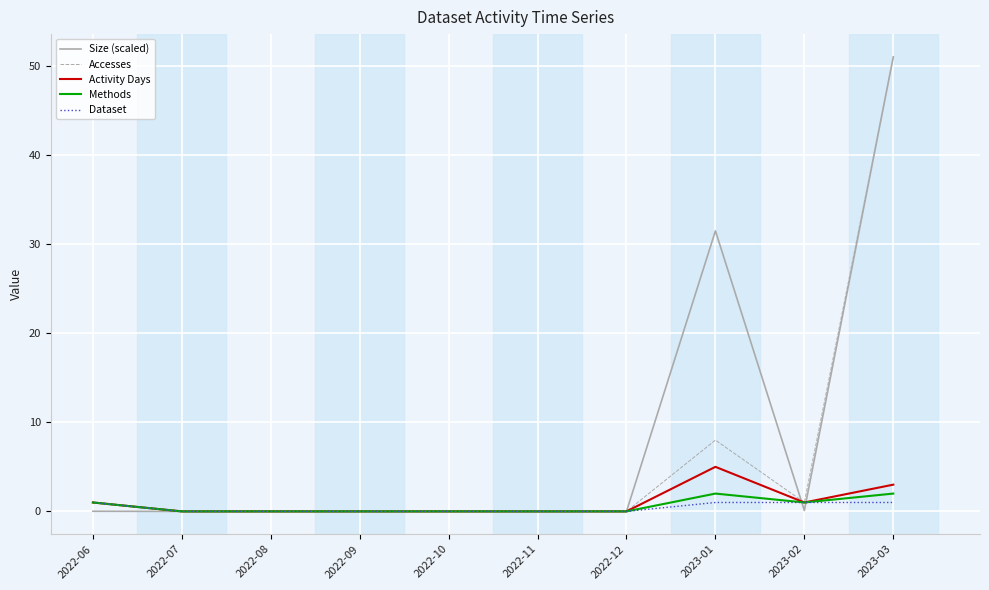

How many distinct data groups are displayed?

5